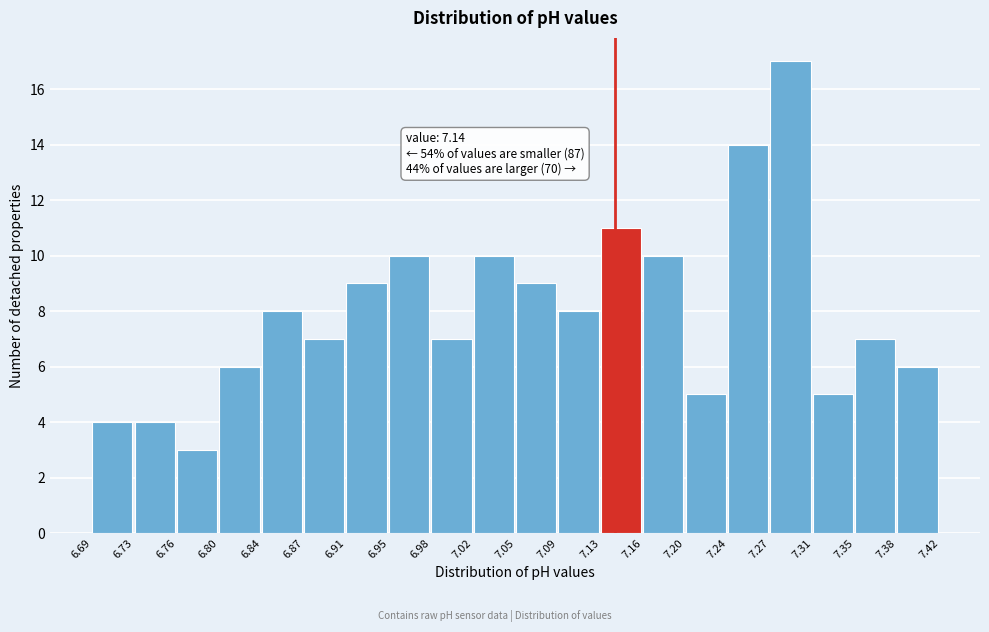

Which range on the x-axis has the tallest bar?

7.27 to 7.31